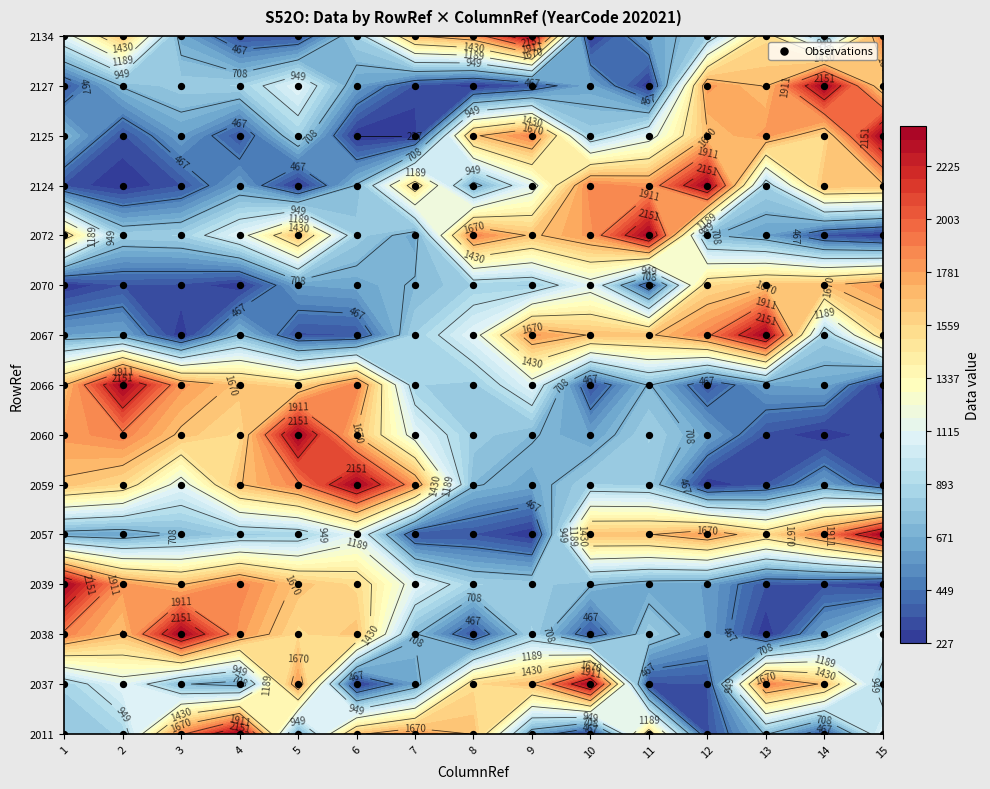

Rank the series by their maximum value, from highest to lowest.

2039, 2038, 2060, 2066, 2059, 2072, 2134, 2037, 2011, 2125, 2057, 2067, 2127, 2124, 2070